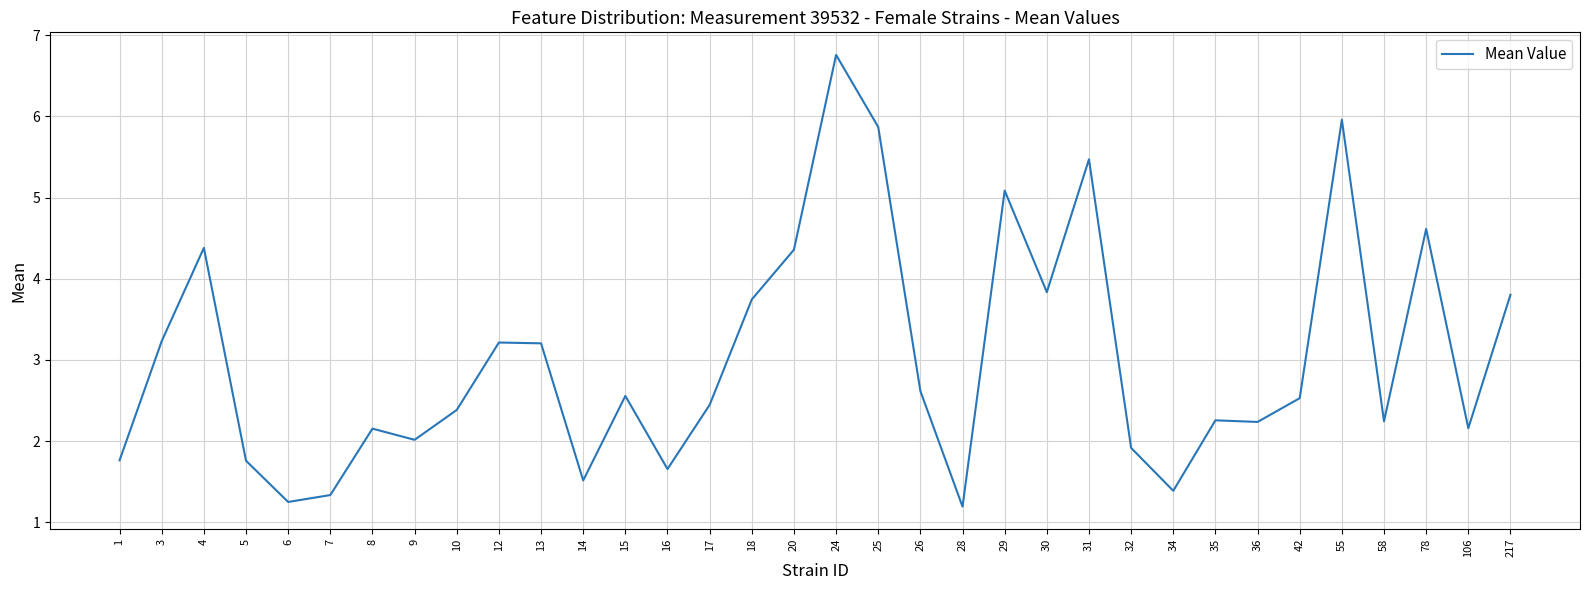

What value does the data have at 20?

4.4